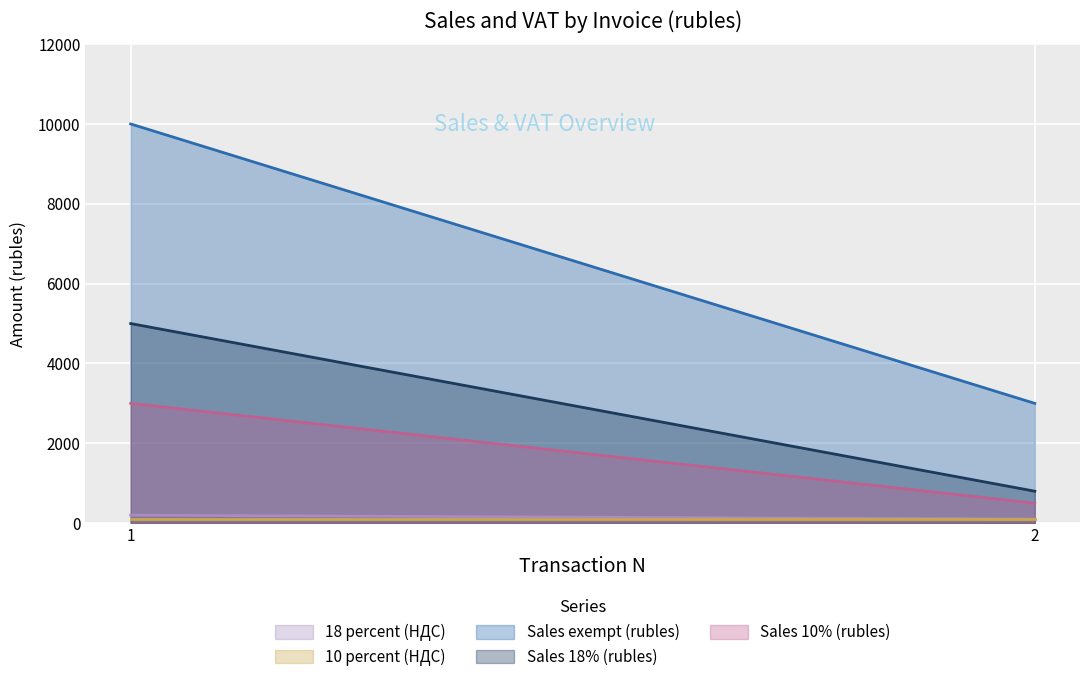

Between 1 and 2, which series saw the biggest shift?

Sales exempt (rubles)